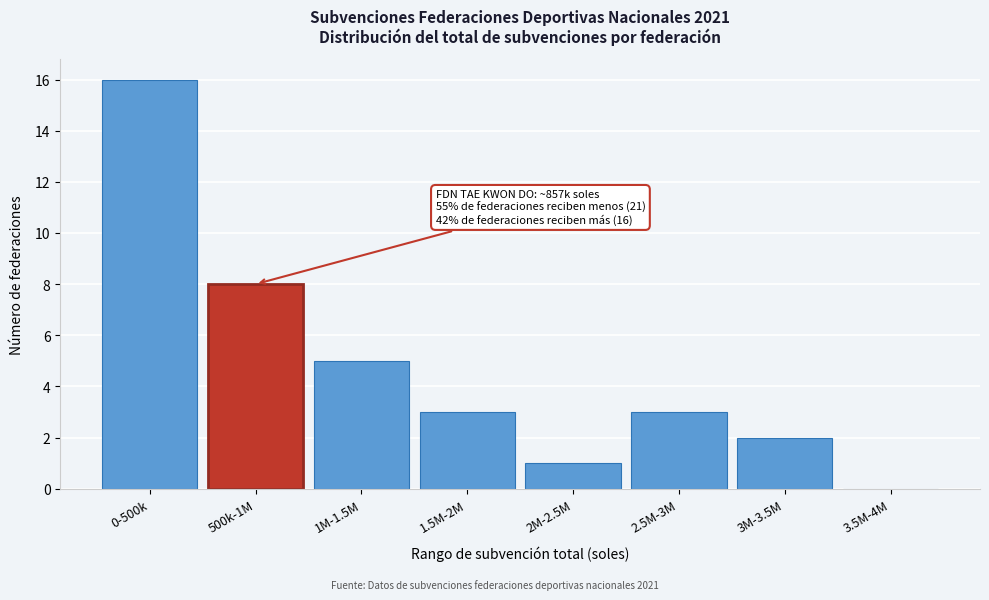

Reading left to right, transcribe all the data shown in this chart.

0-500k=16	500k-1M=8	1M-1.5M=5	1.5M-2M=3	2M-2.5M=1	2.5M-3M=3	3M-3.5M=2	3.5M-4M=0